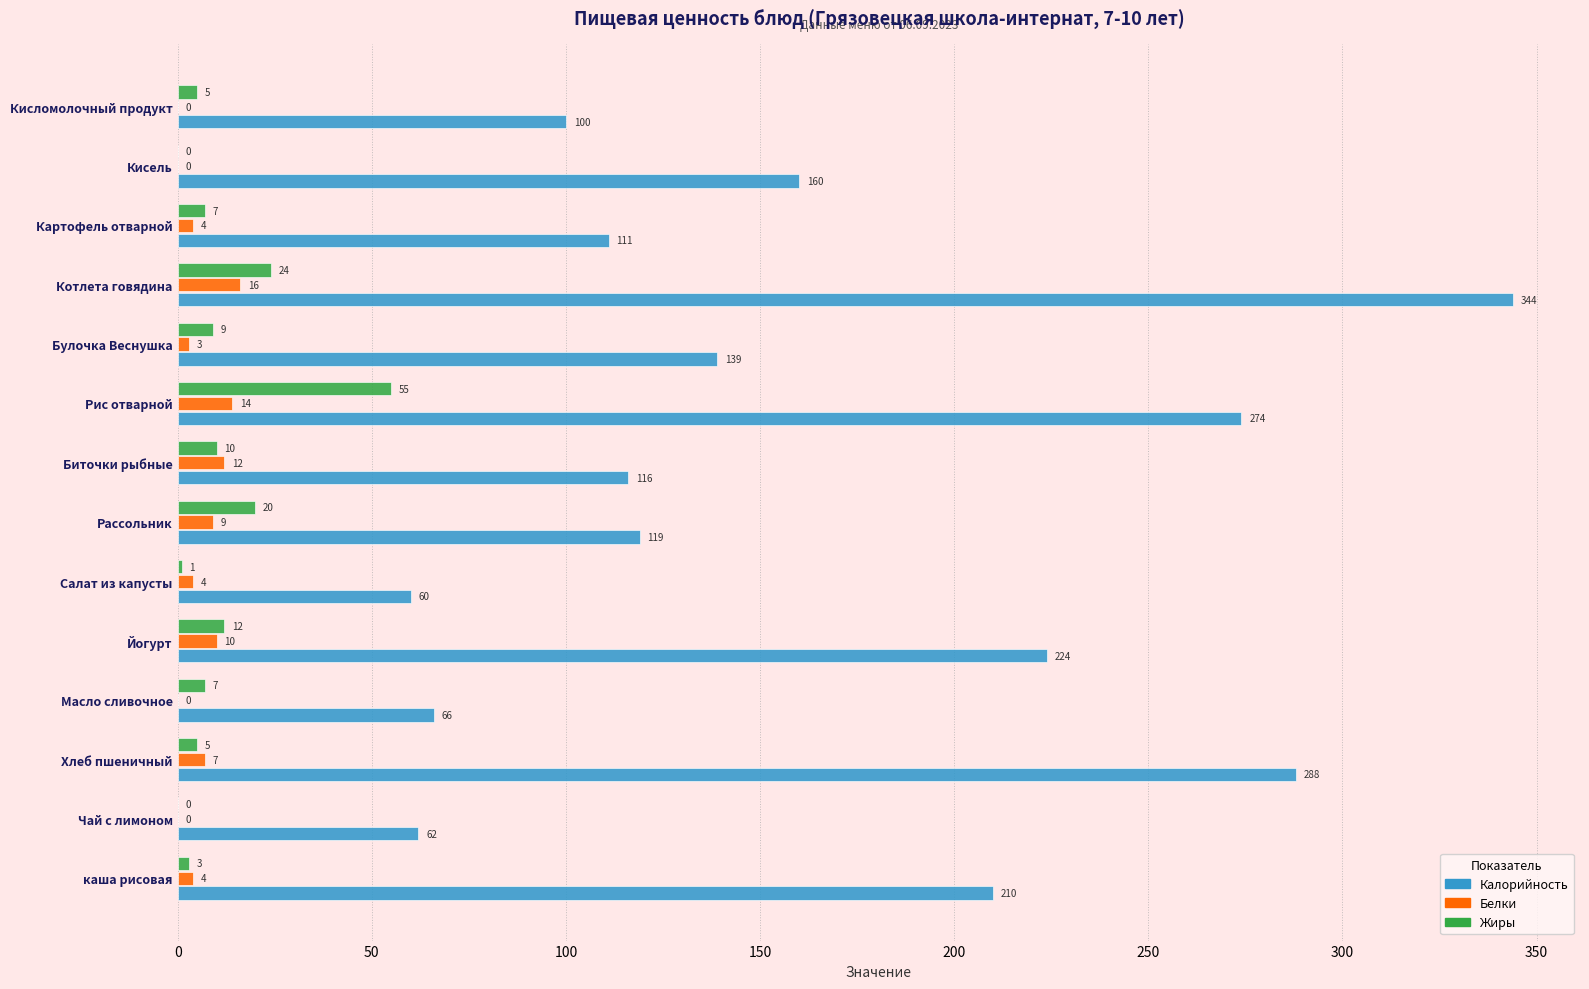

Is it true that Калорийность equals 224 at Йогурт?

True